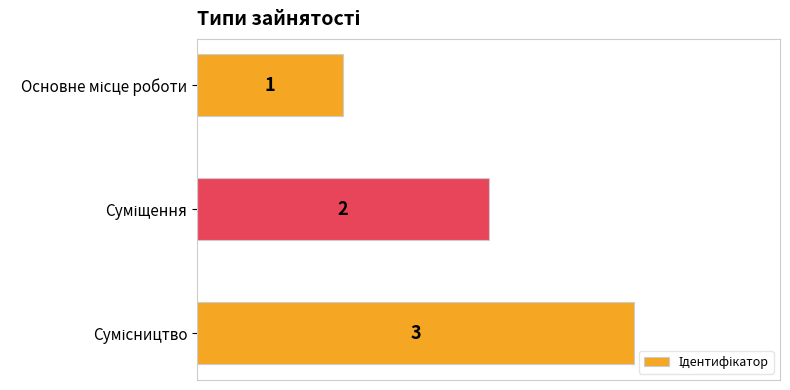

What is the maximum value shown in the chart?

3